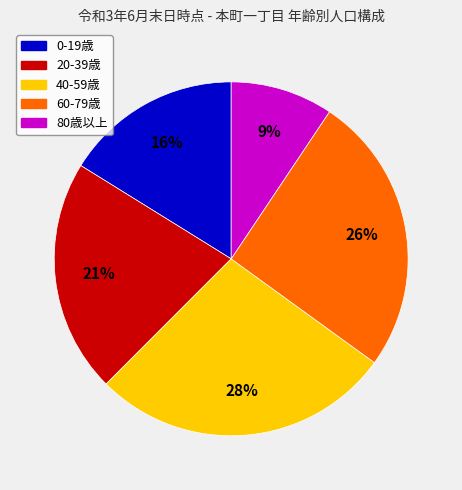

Which slice is the largest?

40-59歳